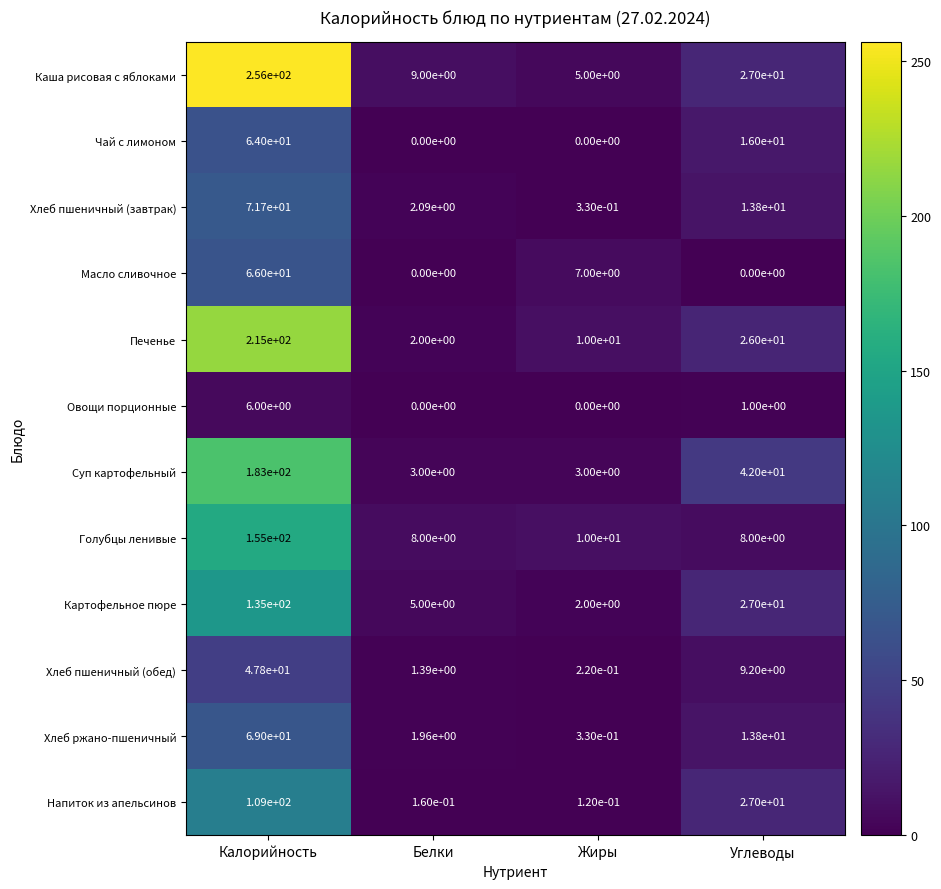

At how many categories does at least one series exceed 100?

1